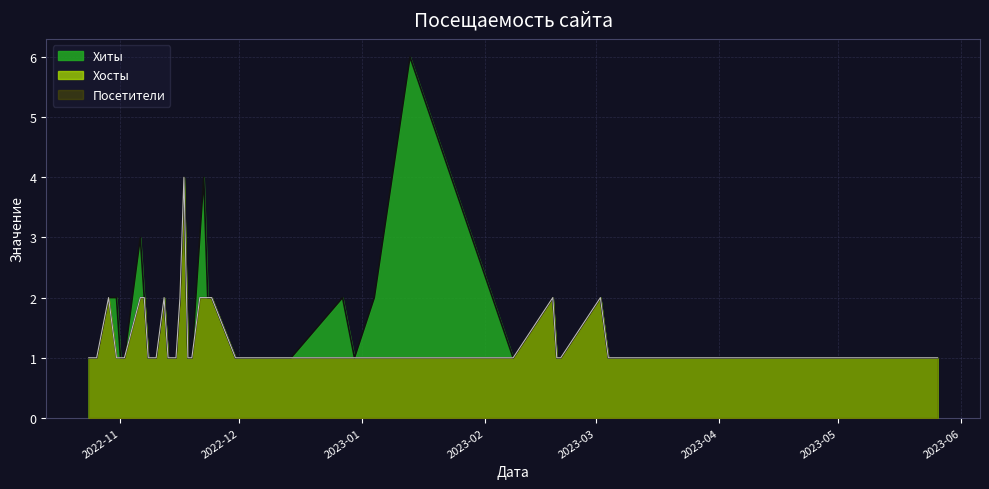

Which series has the widest spread of values?

Хиты